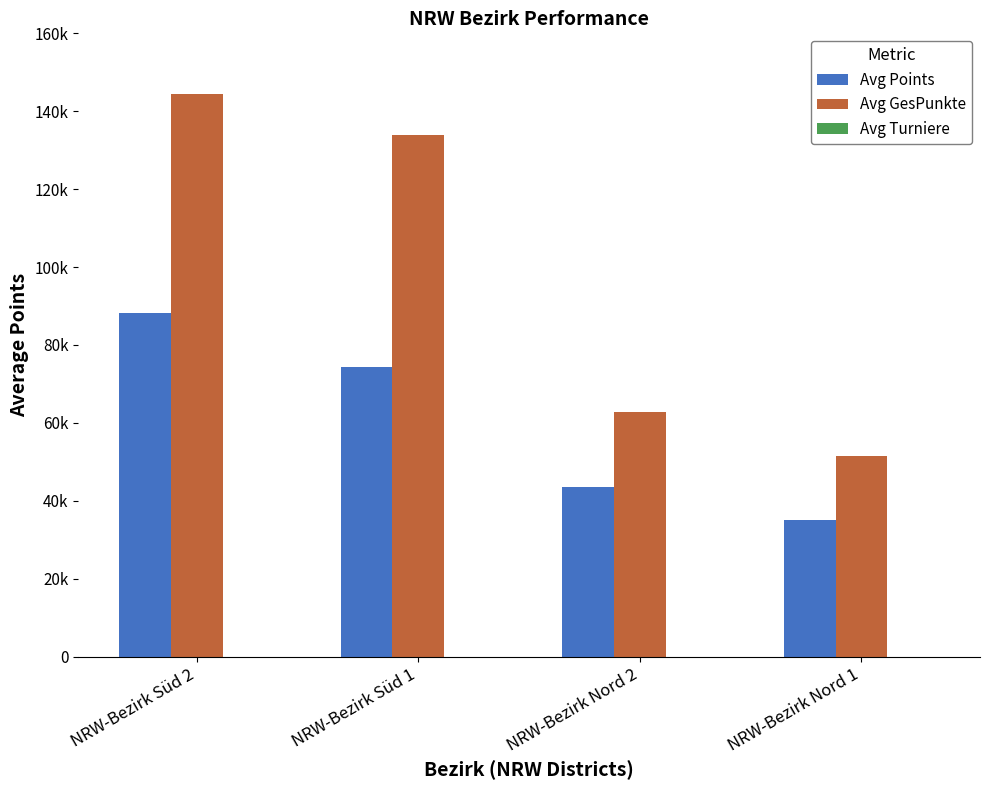

Rank the series at NRW-Bezirk Nord 2 from highest to lowest value.

Avg GesPunkte, Avg Points, Avg Turniere